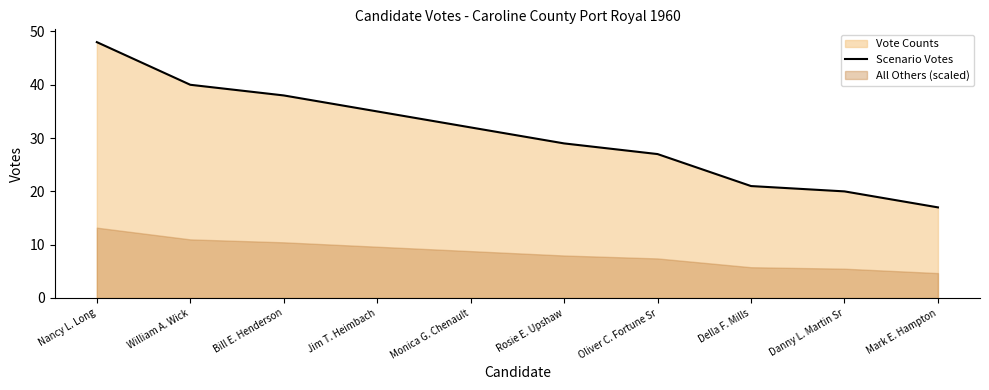

Reading right to left, list all the values displayed in this chart.

17	20	21	27	29	32	35	38	40	48